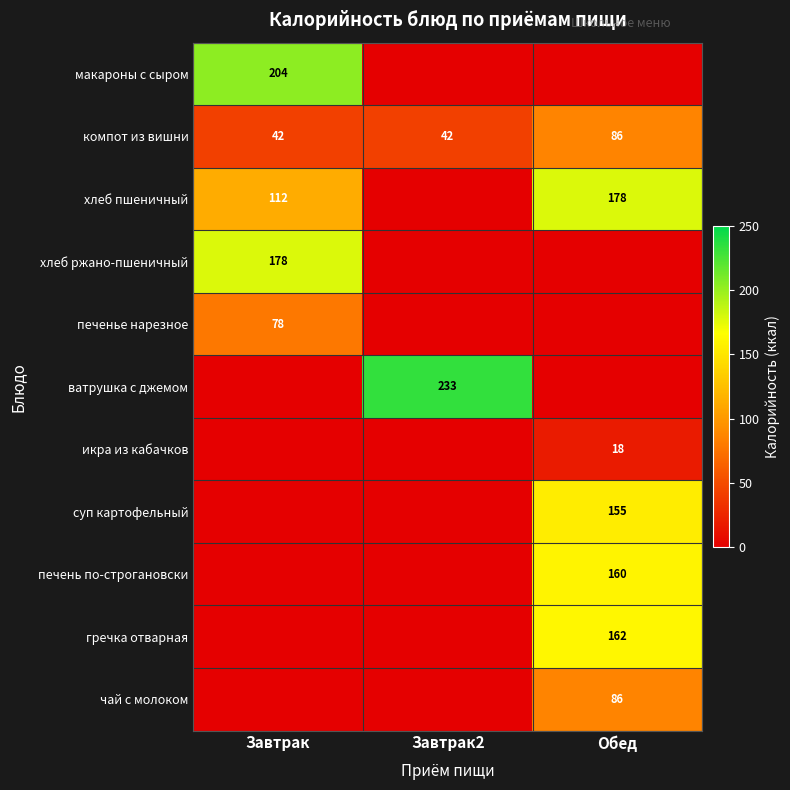

What is the average value of the компот из вишни series?

57